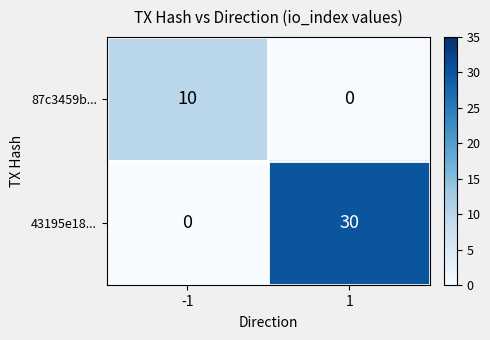

What is the difference between the maximum and minimum values in the 87c3459b... series?

10